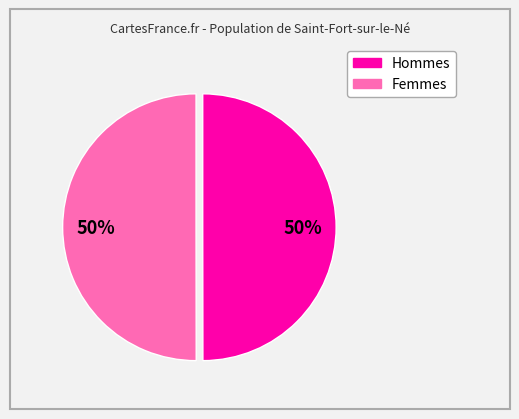

To the nearest percent, what is the average slice percentage?

50%